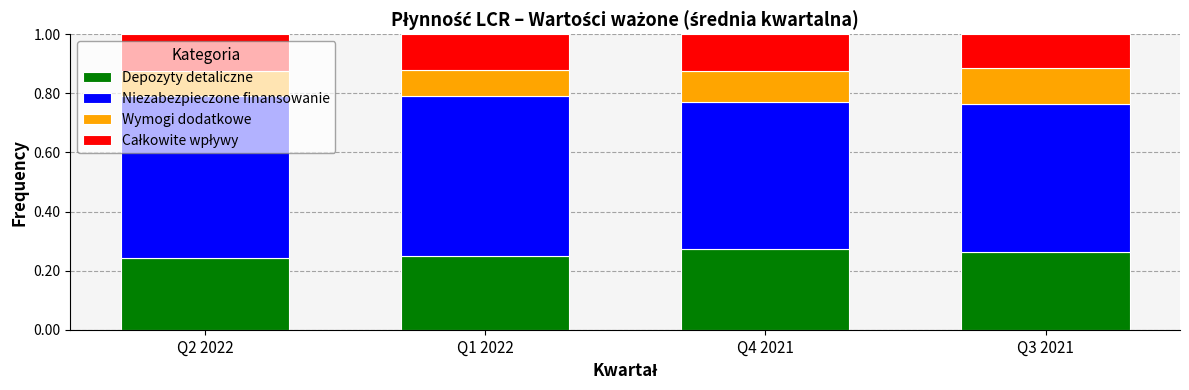

Count the Depozyty detaliczne values in the range 0 to 1.

4